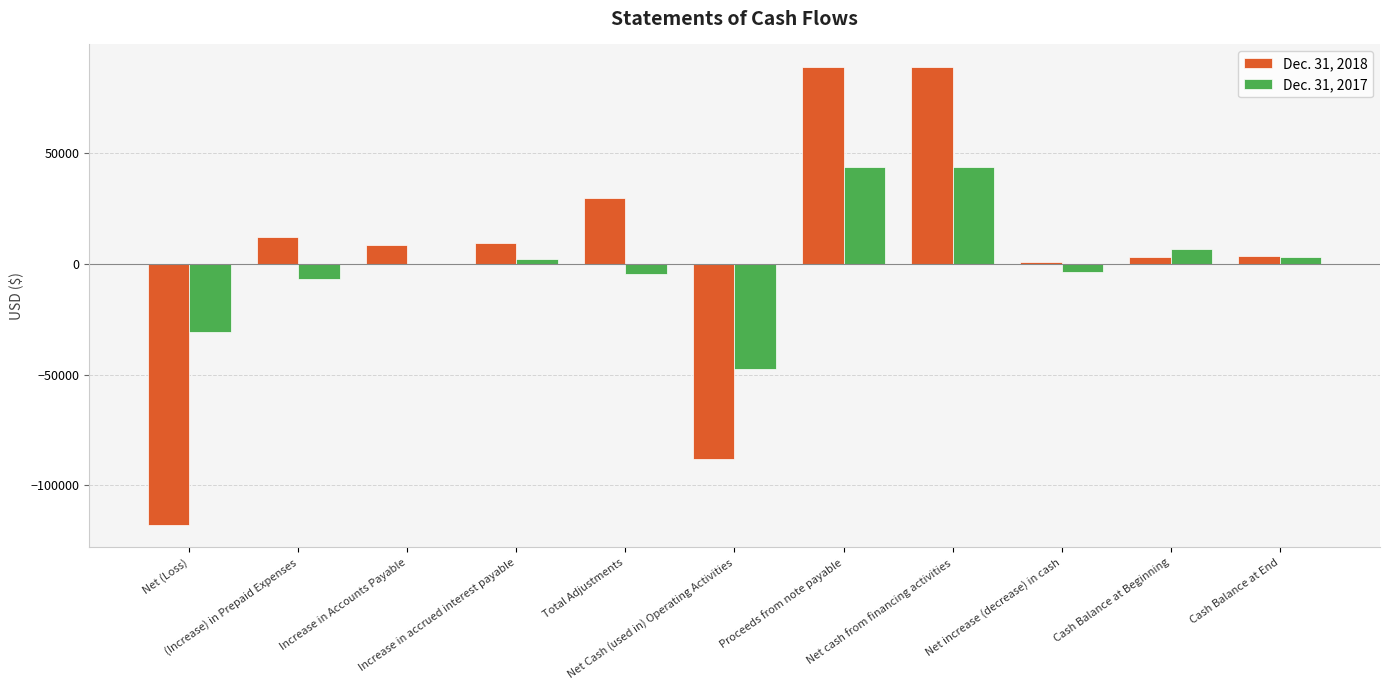

Between Increase in Accounts Payable and Net cash from financing activities, which is larger?

Net cash from financing activities